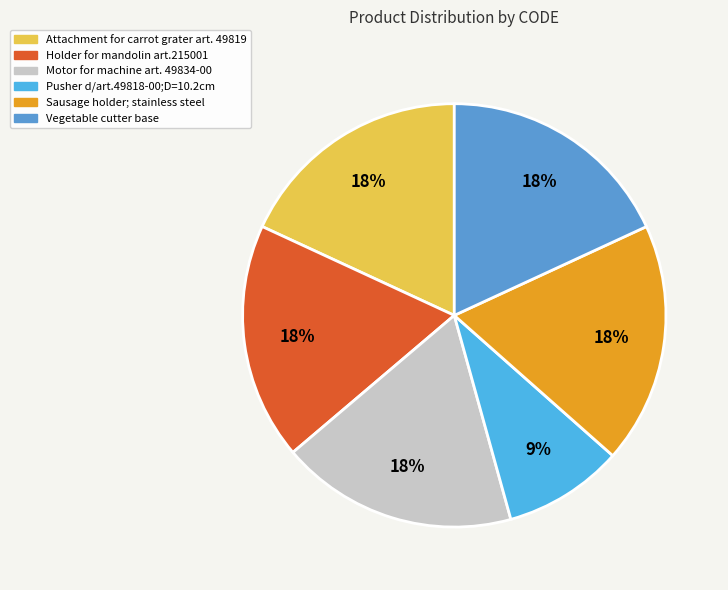

Rank the categories by value from highest to lowest.

Sausage holder; stainless steel, Vegetable cutter base, Attachment for carrot grater art. 49819, Motor for machine art. 49834-00, Holder for mandolin art.215001, Pusher d/art.49818-00;D=10.2cm